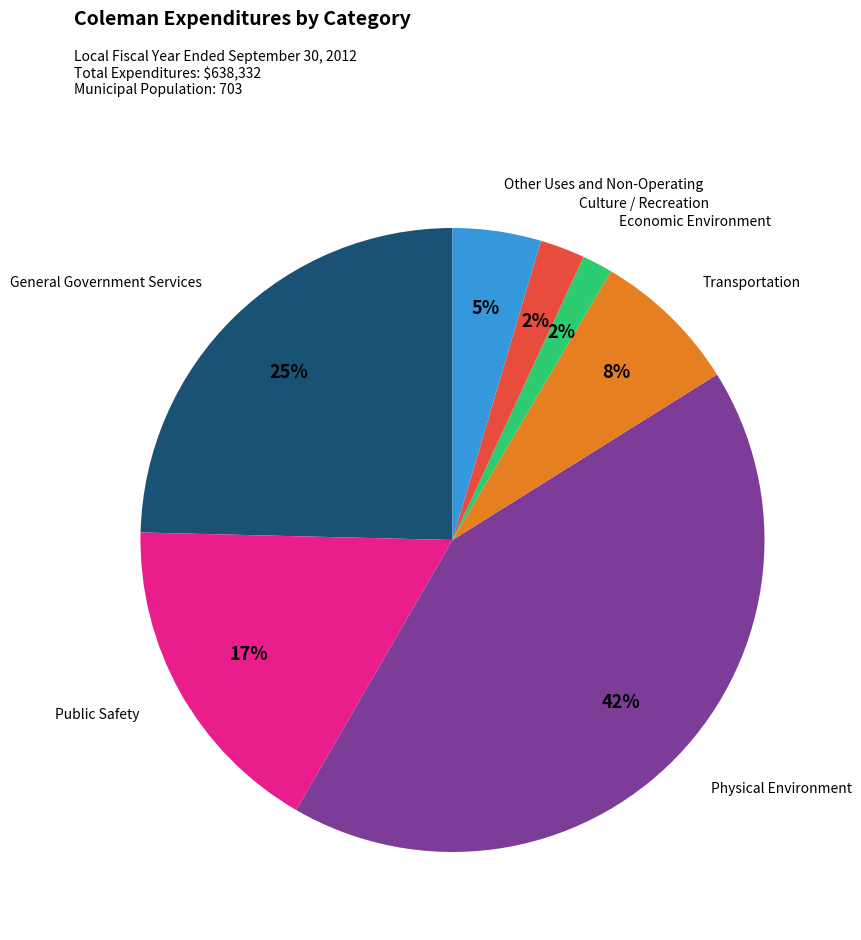

What is the largest slice in the pie chart?

Physical Environment